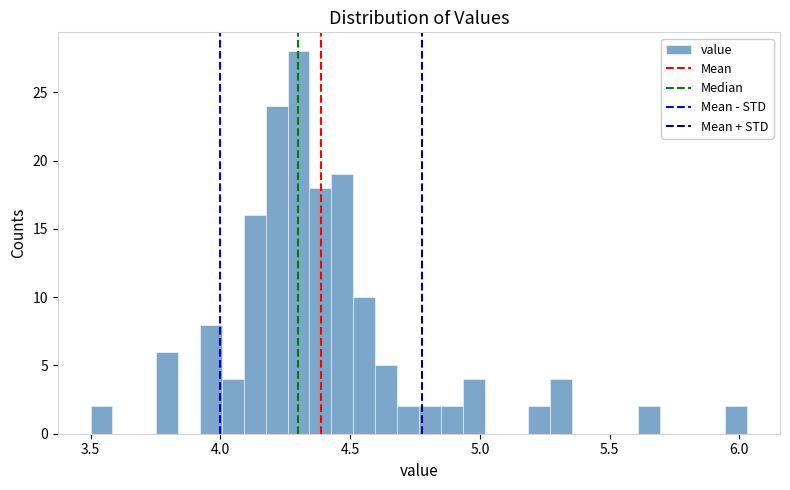

Read against the x-axis, roughly where is the centre of the tallest bar?

4.30